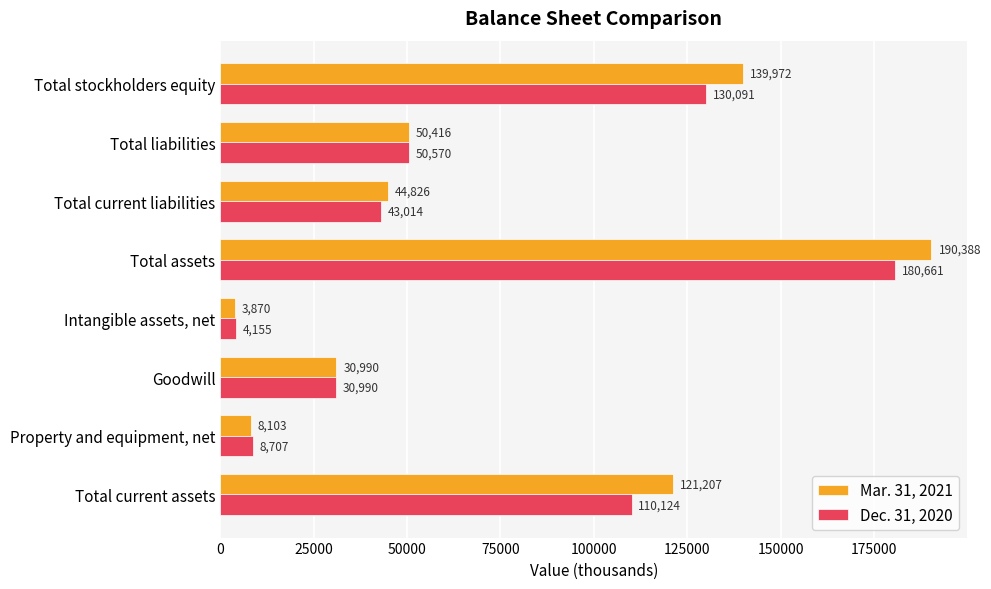

Is it true that Mar. 31, 2021 equals 60384 at Total stockholders equity?

False